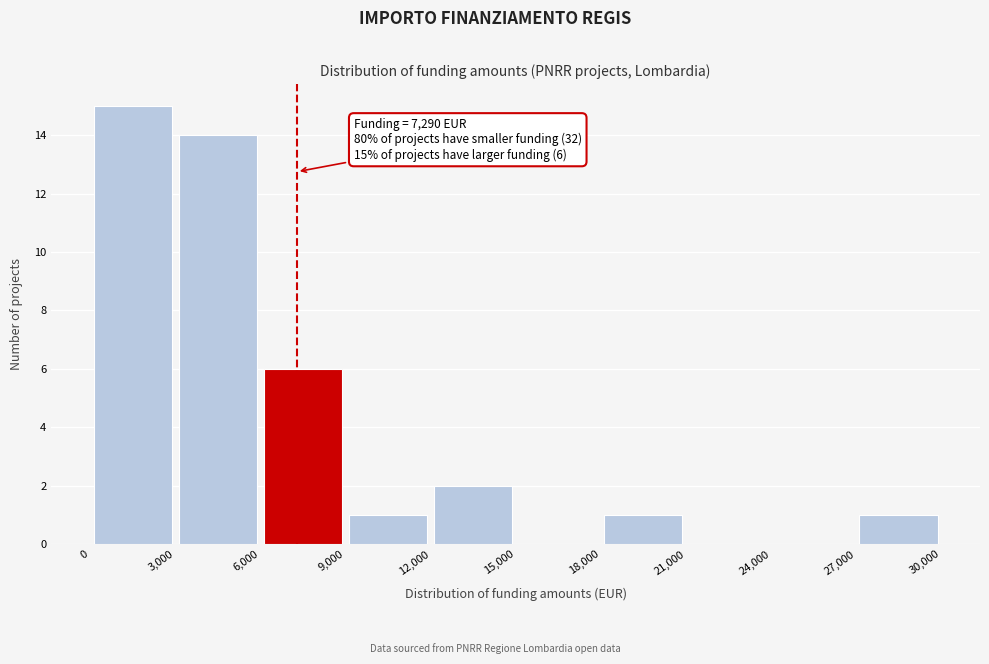

Over which range of the x-axis is the bar tallest?

0 to 3,000